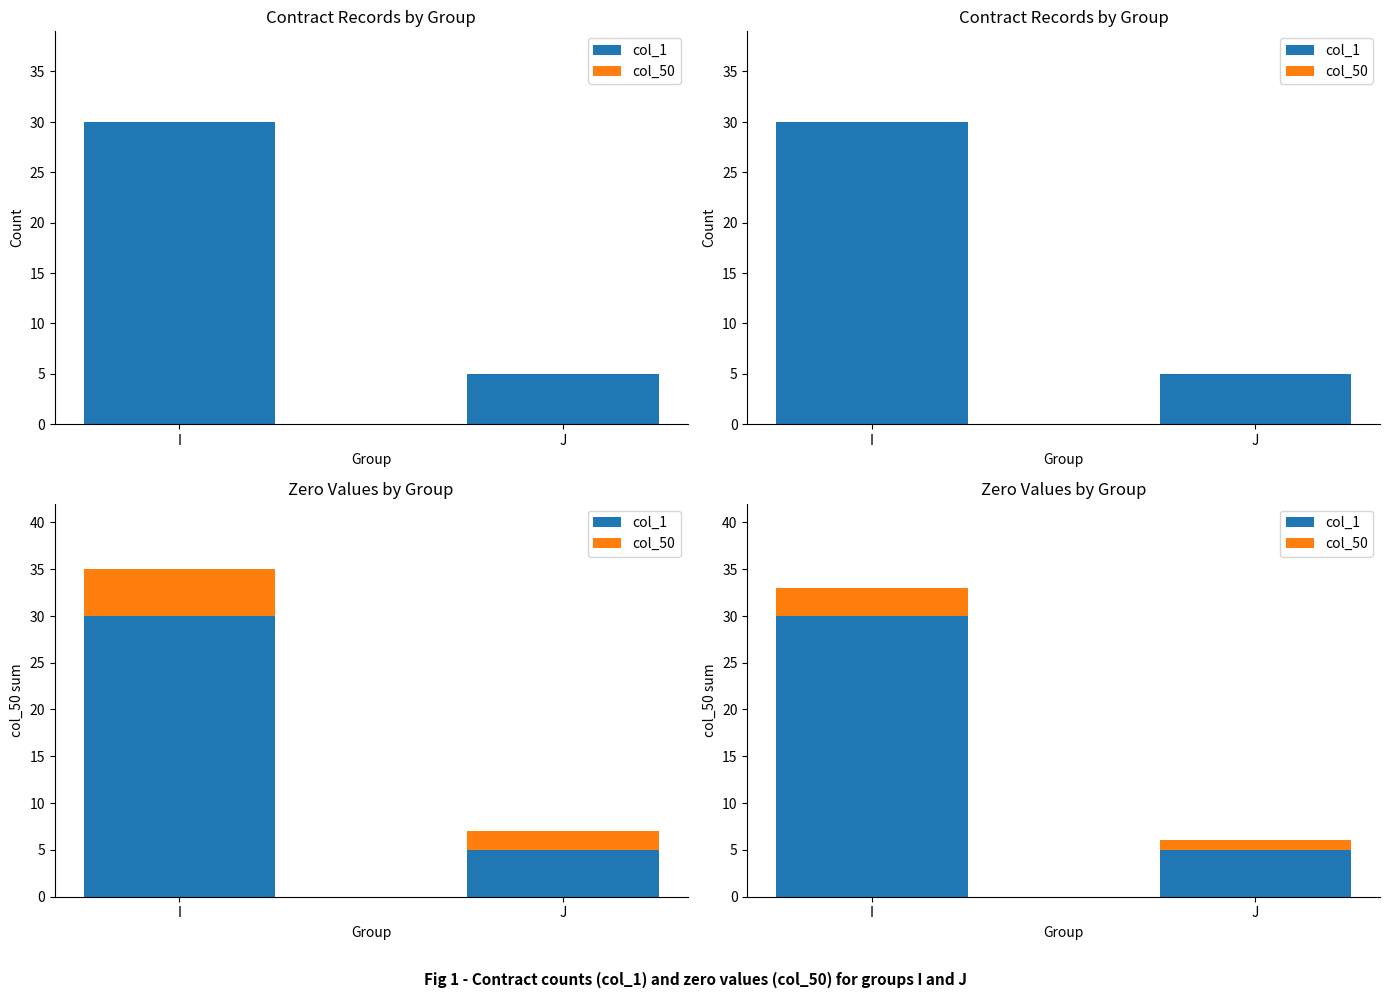

What is the value of the col_1 bar at the 2nd from the left?

5